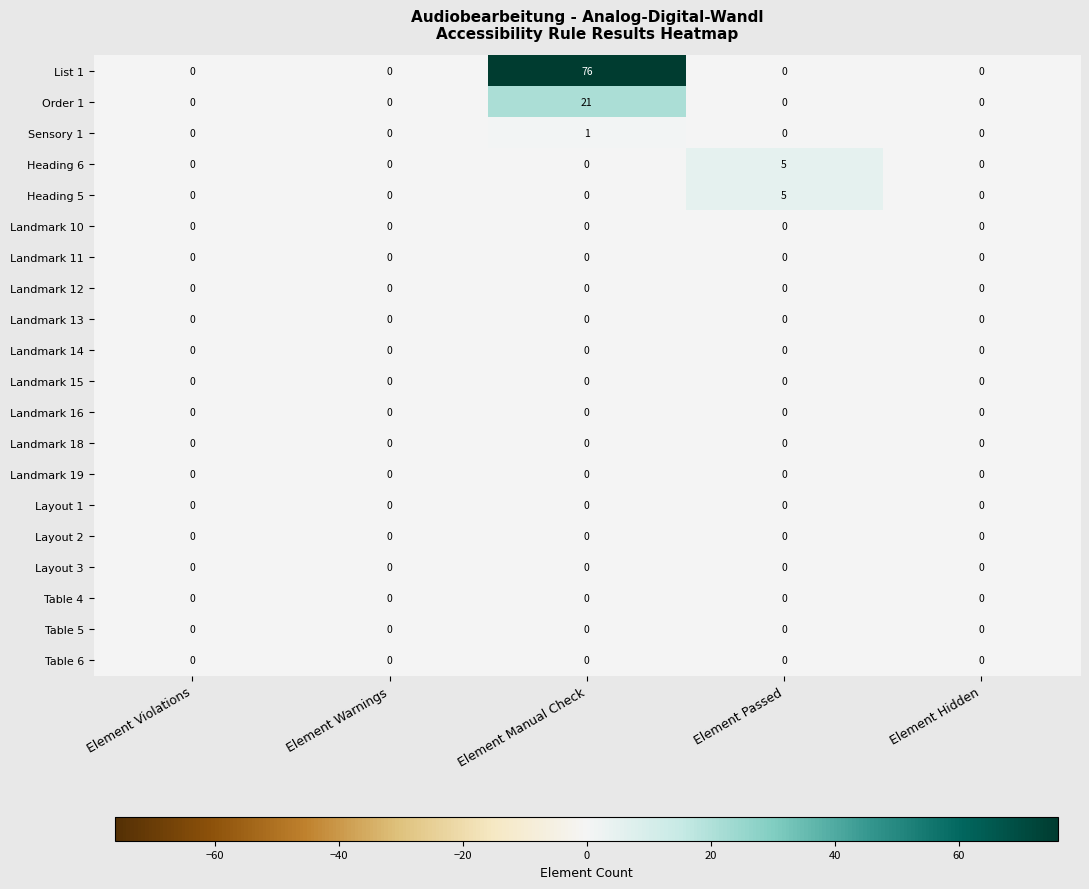

The value of Sensory 1 at Element Warnings is 1. True or false?

False